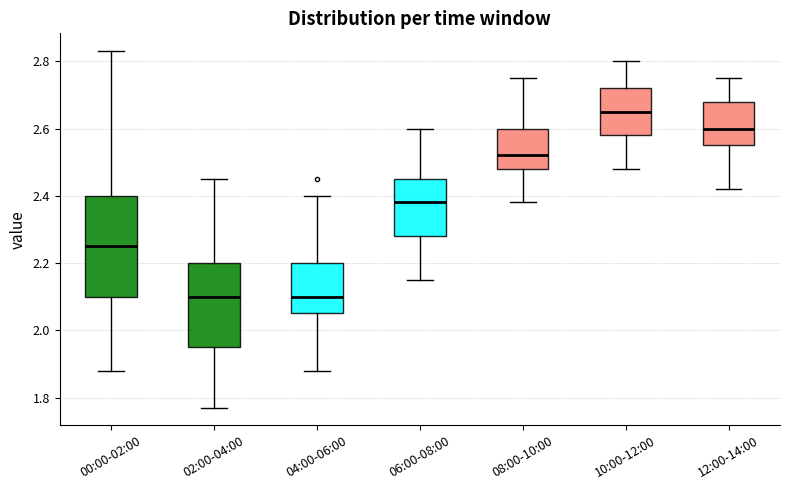

Which box has the highest median line?

10:00-12:00